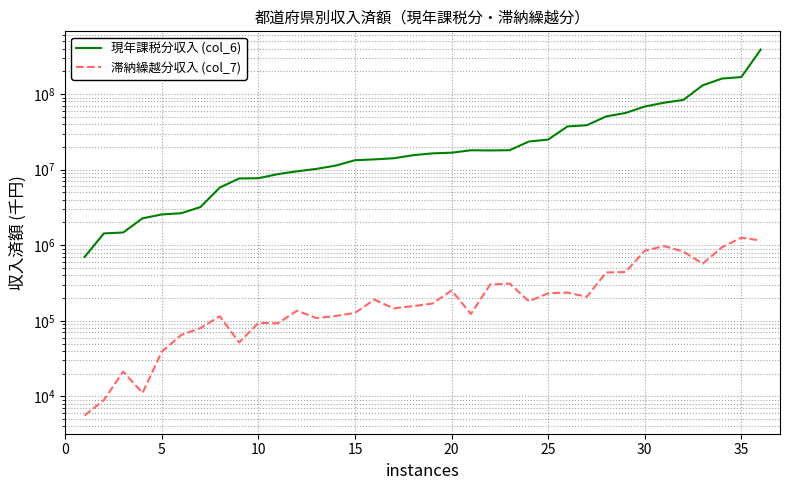

True or false: 滞納繰越分収入 (col_7) has more than 1 points higher than both neighbors.

True